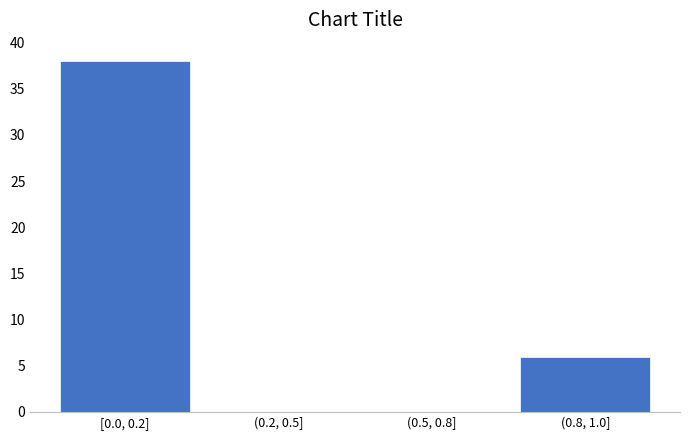

Reading right to left, extract all data points from this chart.

(0.8, 1.0]=6	(0.5, 0.8]=0	(0.2, 0.5]=0	[0.0, 0.2]=38